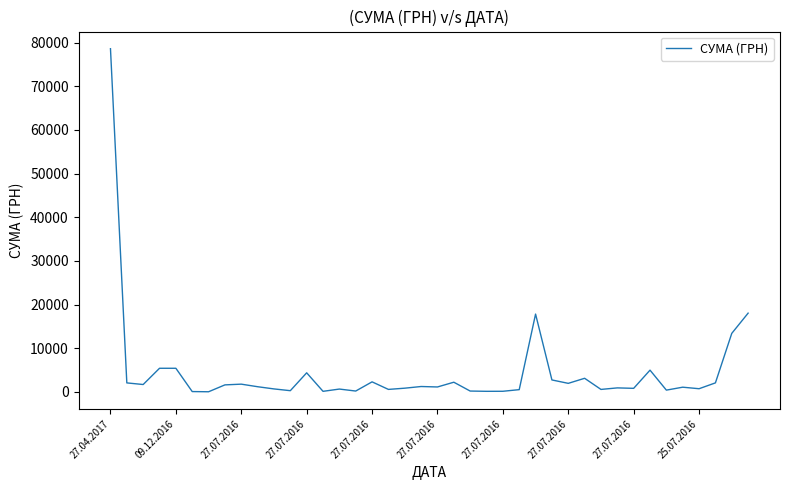

What is the difference between the maximum and minimum values?

78579.8